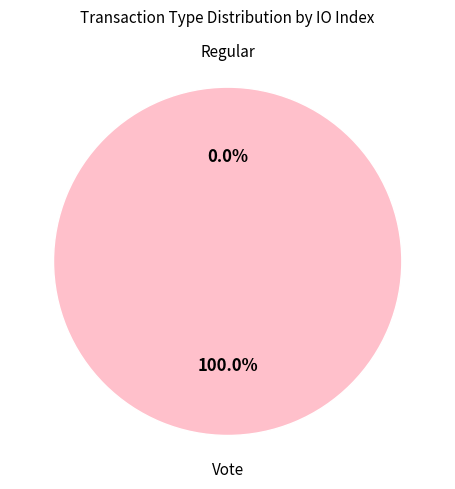

True or false: Vote accounts for 100% of the total.

True